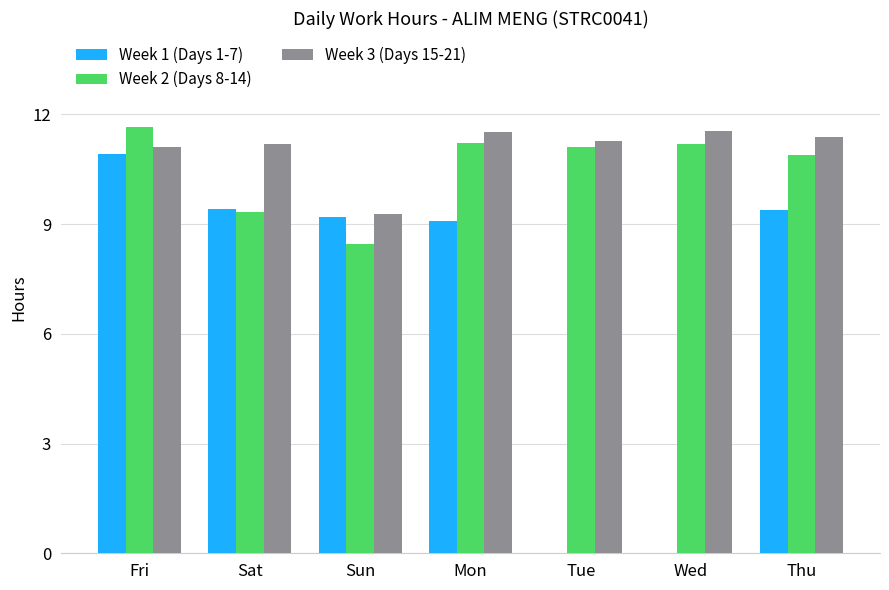

What is the sum of all Week 1 (Days 1-7) values?

48.0